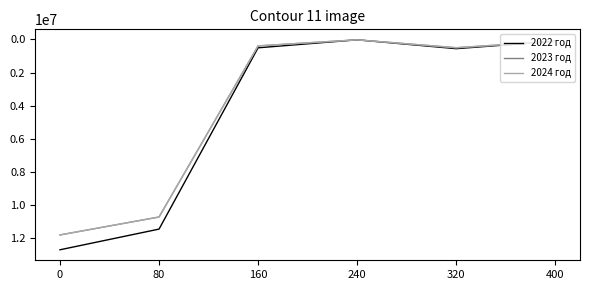

What is the sum of the 2024 год values at 80 and 320?

11206400